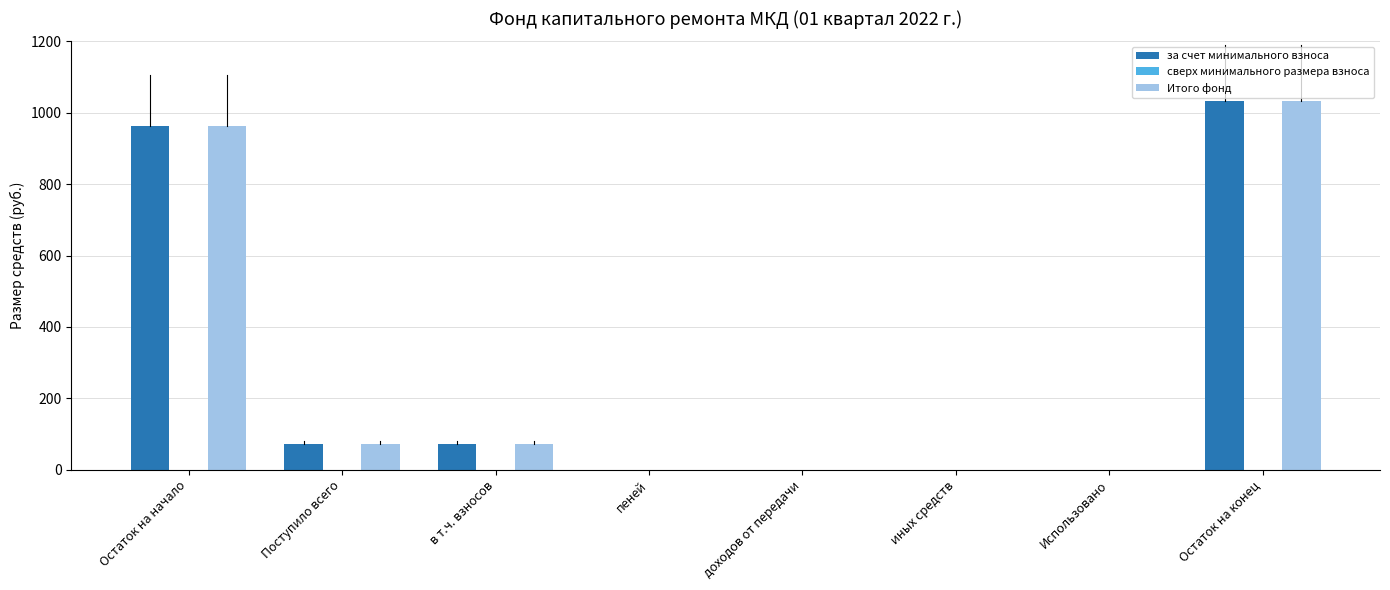

What is the total value across all series at Остаток на начало?

1924.9